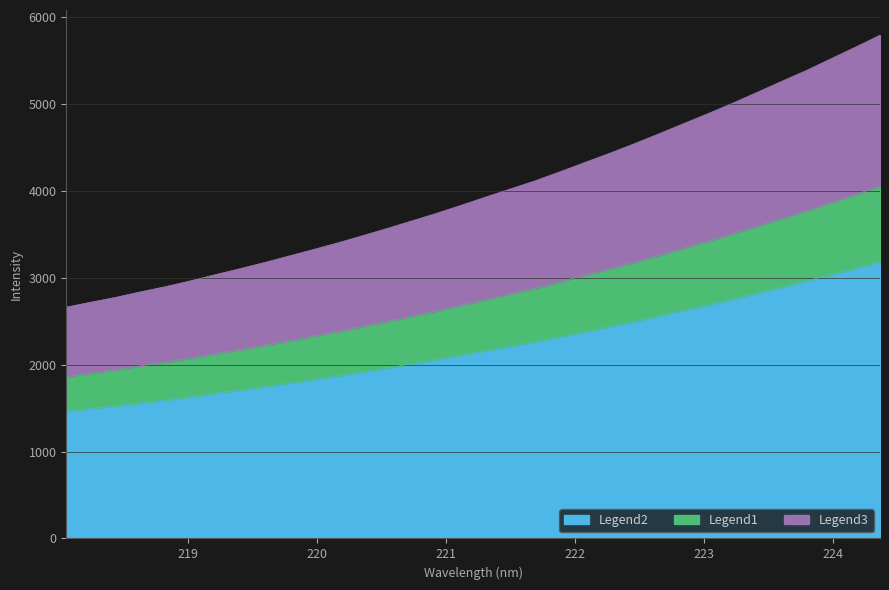

Rank the categories by value from lowest to highest.

218.0596, 218.2508, 218.442, 218.6332, 218.8244, 219.0156, 219.2067, 219.3979, 219.589, 219.7801, 219.9712, 220.1623, 220.3533, 220.5444, 220.7354, 220.9264, 221.1174, 221.3083, 221.4993, 221.6902, 221.8812, 222.0721, 222.263, 222.4538, 222.6447, 222.8355, 223.0264, 223.2172, 223.408, 223.5987, 223.7895, 223.9802, 224.1709, 224.3616